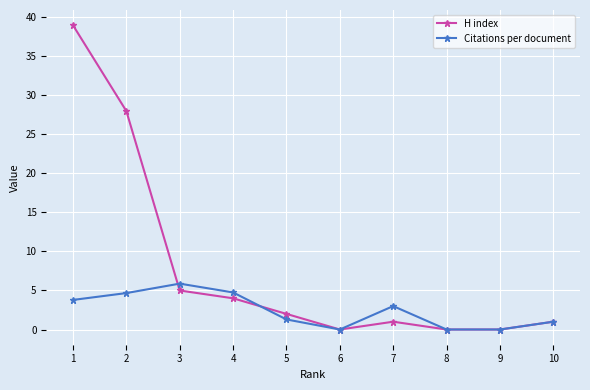

What is the value of the H index point at the 1st from the left?

39.0